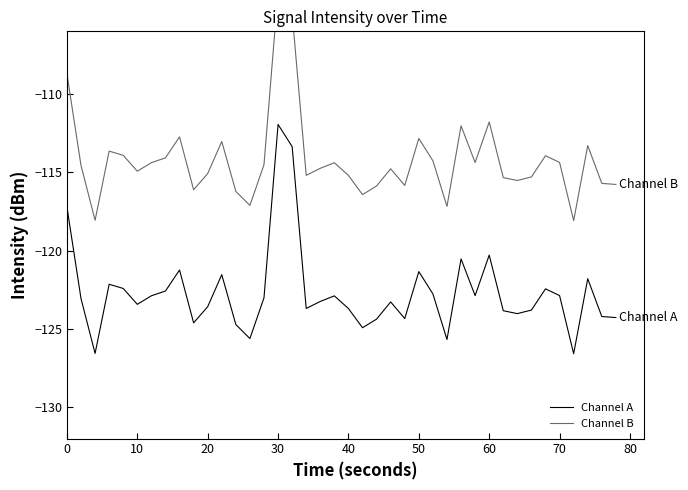

Is it true that Channel A equals -166.7 at 70?

False